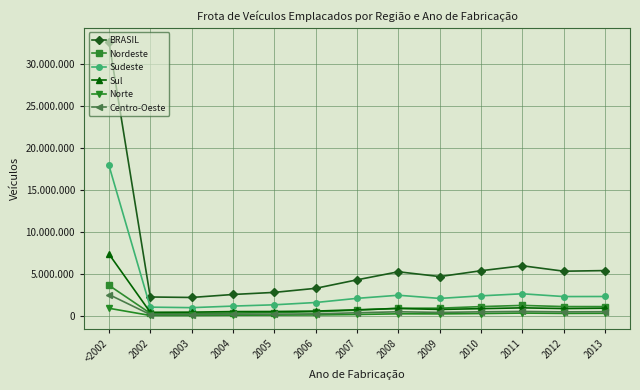

What is the approximate value of BRASIL at 2012, to the nearest 100?

5368300